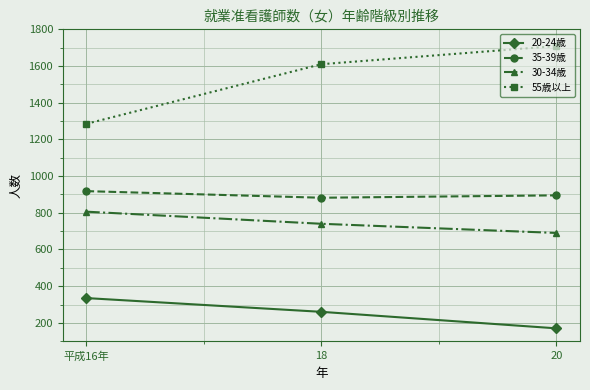

What is the label of the 3rd point from the right?

平成16年